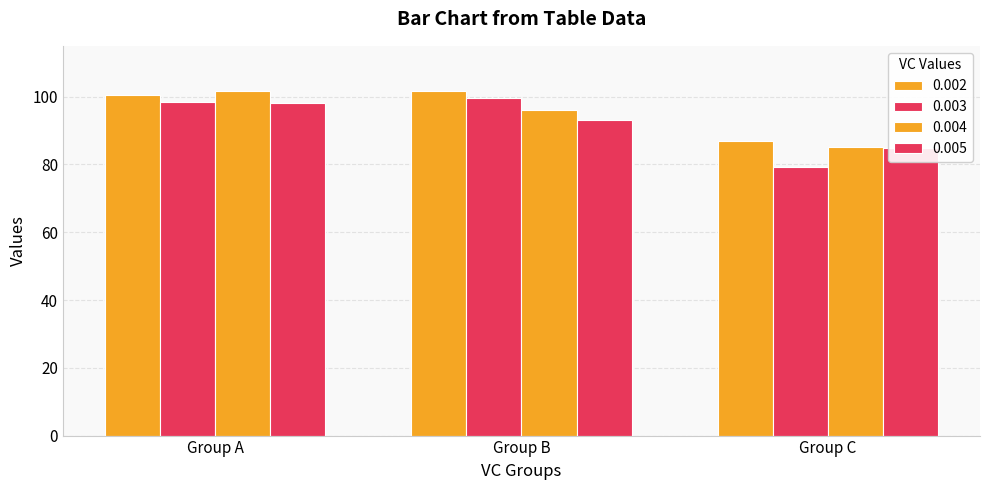

The value of 0.005 at Group C is 84.8. True or false?

True